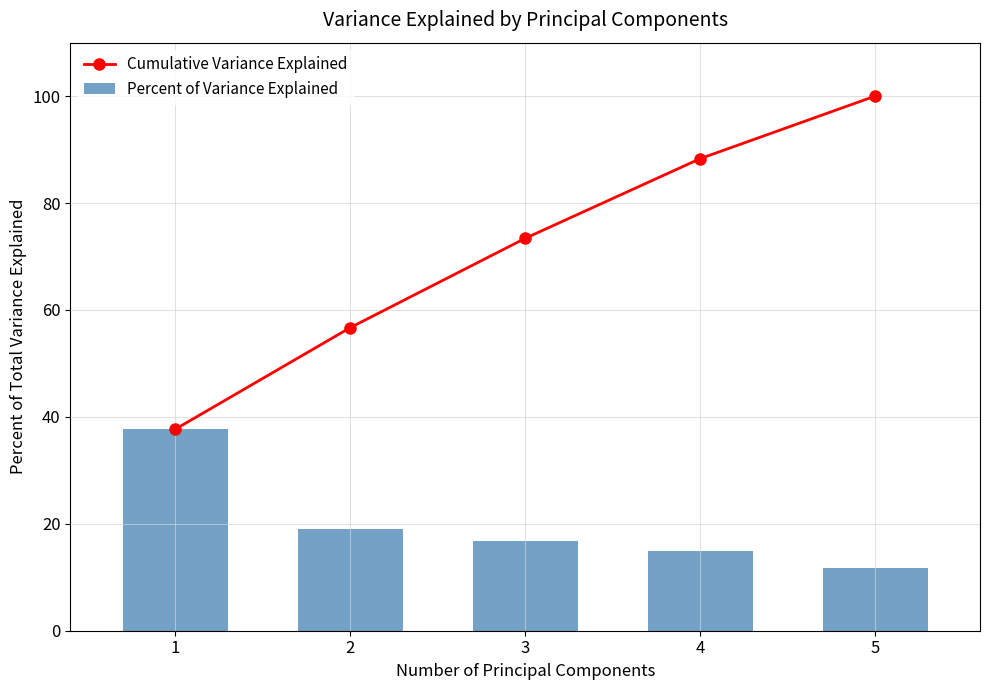

Which series has the largest total across all categories?

Cumulative Variance Explained